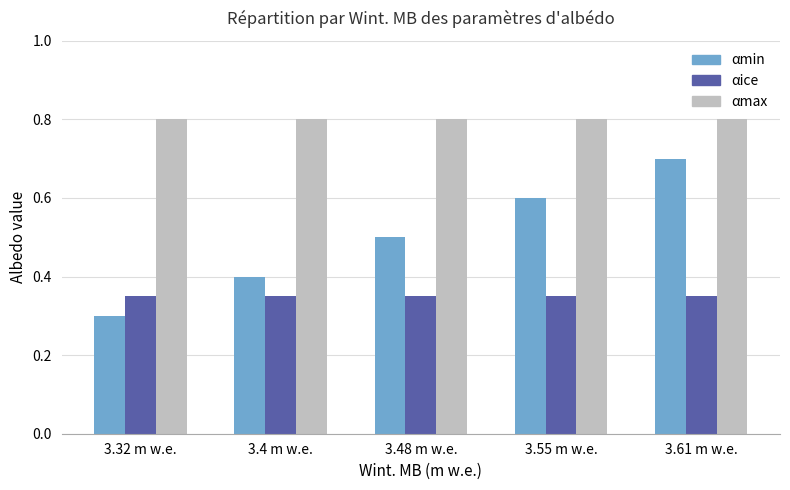

Rank the series at 3.48 m w.e. from lowest to highest value.

αice, αmin, αmax